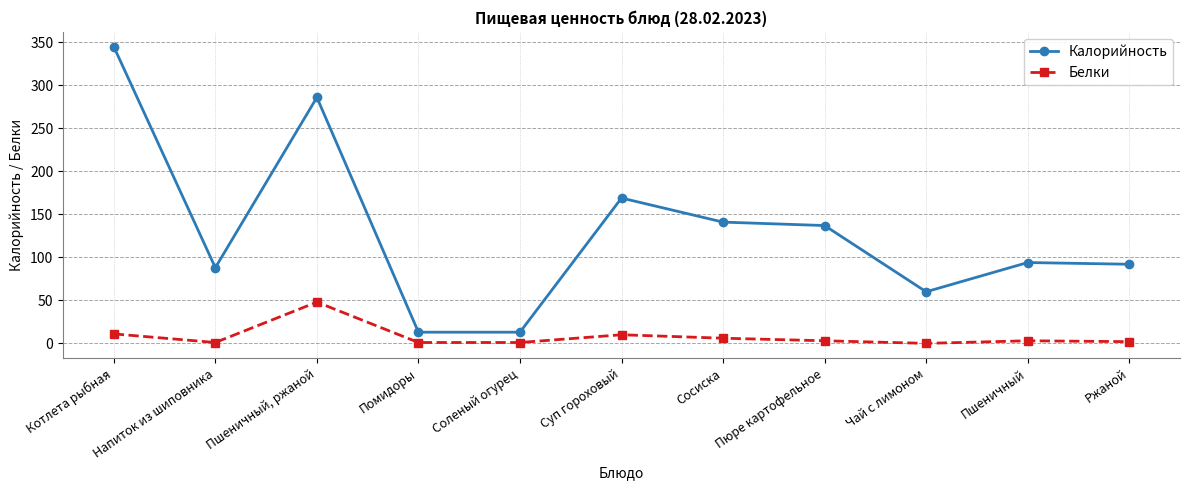

How many data points does each series have?

11